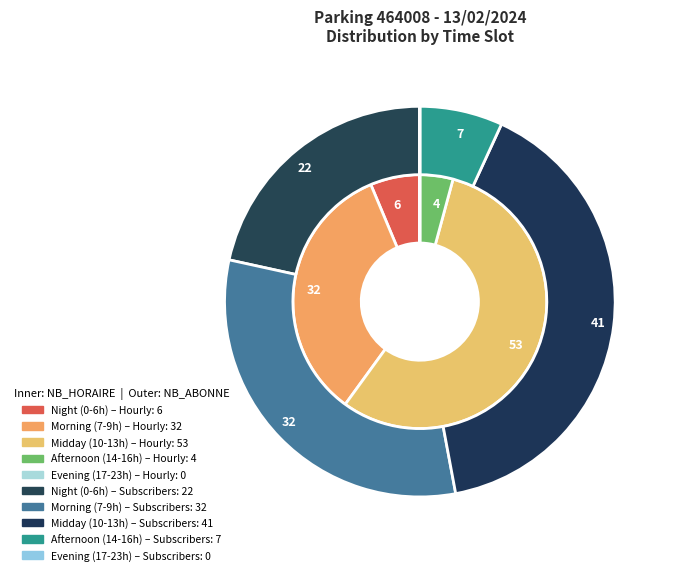

True or false: 20 accounts for 8% of the total.

False